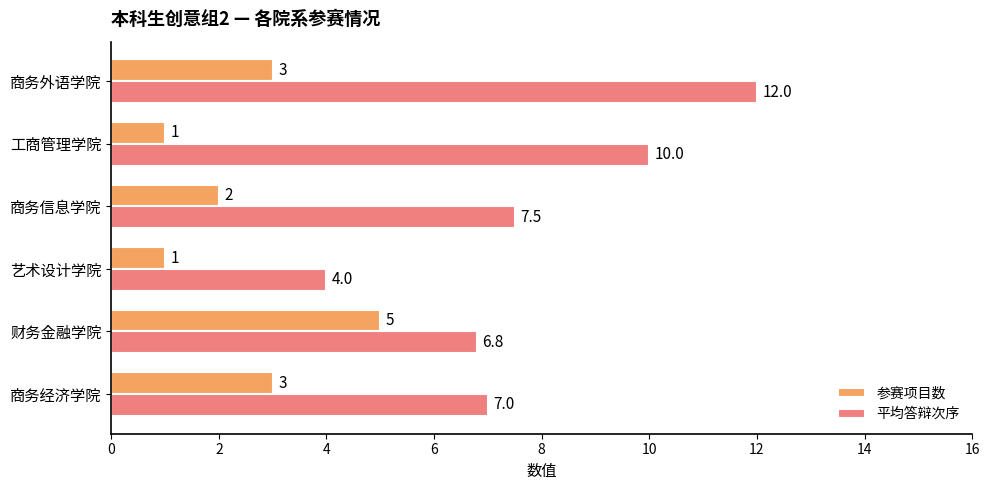

How many 参赛项目数 values are between 1 and 3?

5